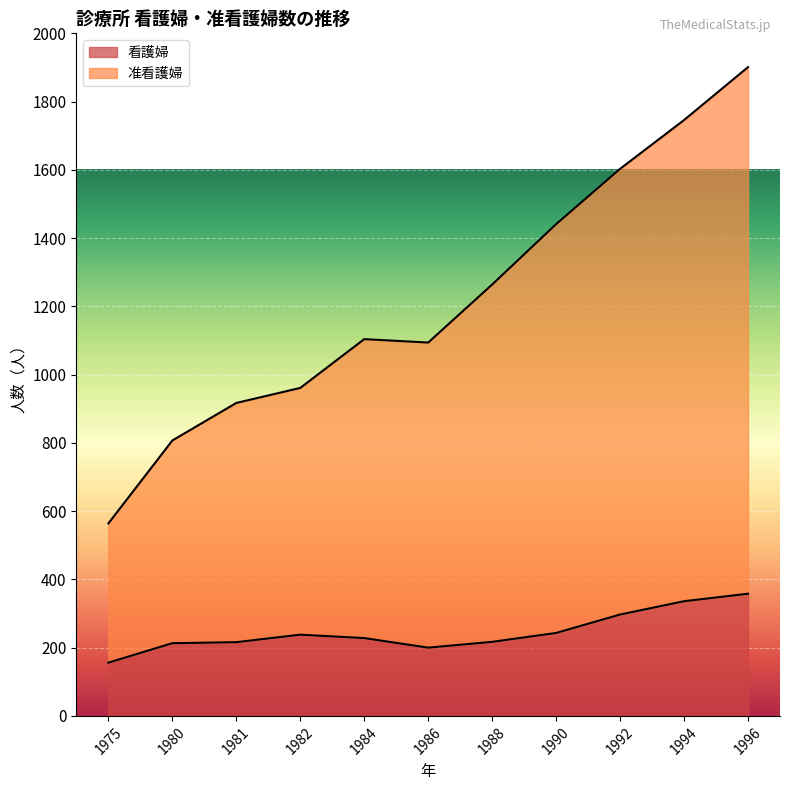

Between 1981 and 1984, which is larger?

1984